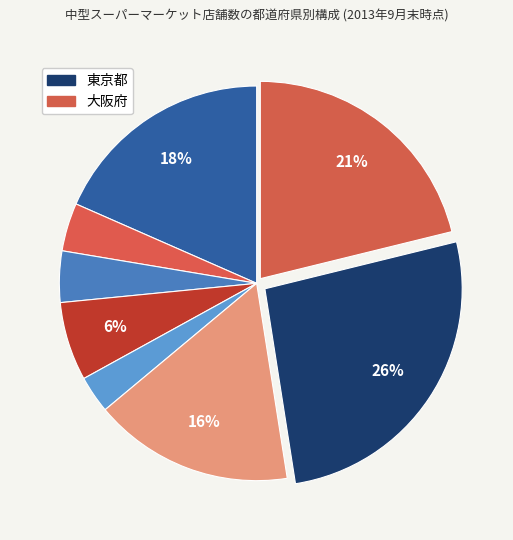

Count the number of slices in the pie.

8